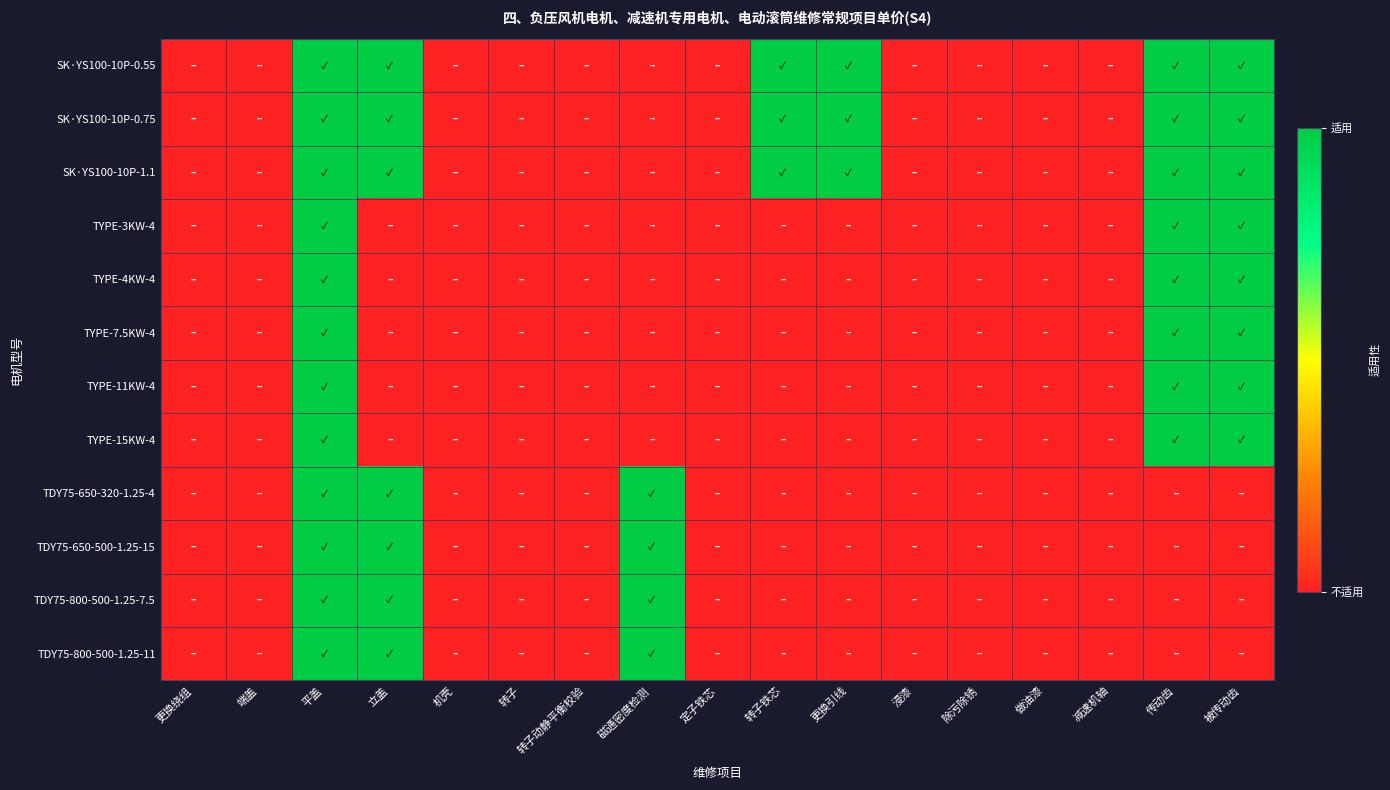

Reading left to right, what are all the values shown in this chart?

SK·YS100-10P-0.55: 更换绕组=0	端盖=0	平盖=1	立盖=1	机壳=0	转子=0	转子动静平衡校验=0	磁通密度检测=0	定子铁芯=0	转子铁芯=1	更换引线=1	浸漆=0	除污除锈=0	做油漆=0	减速机轴=0	传动齿=1	被传动齿=1
SK·YS100-10P-0.75: 更换绕组=0	端盖=0	平盖=1	立盖=1	机壳=0	转子=0	转子动静平衡校验=0	磁通密度检测=0	定子铁芯=0	转子铁芯=1	更换引线=1	浸漆=0	除污除锈=0	做油漆=0	减速机轴=0	传动齿=1	被传动齿=1
SK·YS100-10P-1.1: 更换绕组=0	端盖=0	平盖=1	立盖=1	机壳=0	转子=0	转子动静平衡校验=0	磁通密度检测=0	定子铁芯=0	转子铁芯=1	更换引线=1	浸漆=0	除污除锈=0	做油漆=0	减速机轴=0	传动齿=1	被传动齿=1
TYPE-3KW-4: 更换绕组=0	端盖=0	平盖=1	立盖=0	机壳=0	转子=0	转子动静平衡校验=0	磁通密度检测=0	定子铁芯=0	转子铁芯=0	更换引线=0	浸漆=0	除污除锈=0	做油漆=0	减速机轴=0	传动齿=1	被传动齿=1
TYPE-4KW-4: 更换绕组=0	端盖=0	平盖=1	立盖=0	机壳=0	转子=0	转子动静平衡校验=0	磁通密度检测=0	定子铁芯=0	转子铁芯=0	更换引线=0	浸漆=0	除污除锈=0	做油漆=0	减速机轴=0	传动齿=1	被传动齿=1
TYPE-7.5KW-4: 更换绕组=0	端盖=0	平盖=1	立盖=0	机壳=0	转子=0	转子动静平衡校验=0	磁通密度检测=0	定子铁芯=0	转子铁芯=0	更换引线=0	浸漆=0	除污除锈=0	做油漆=0	减速机轴=0	传动齿=1	被传动齿=1
TYPE-11KW-4: 更换绕组=0	端盖=0	平盖=1	立盖=0	机壳=0	转子=0	转子动静平衡校验=0	磁通密度检测=0	定子铁芯=0	转子铁芯=0	更换引线=0	浸漆=0	除污除锈=0	做油漆=0	减速机轴=0	传动齿=1	被传动齿=1
TYPE-15KW-4: 更换绕组=0	端盖=0	平盖=1	立盖=0	机壳=0	转子=0	转子动静平衡校验=0	磁通密度检测=0	定子铁芯=0	转子铁芯=0	更换引线=0	浸漆=0	除污除锈=0	做油漆=0	减速机轴=0	传动齿=1	被传动齿=1
TDY75-650-320-1.25-4: 更换绕组=0	端盖=0	平盖=1	立盖=1	机壳=0	转子=0	转子动静平衡校验=0	磁通密度检测=1	定子铁芯=0	转子铁芯=0	更换引线=0	浸漆=0	除污除锈=0	做油漆=0	减速机轴=0	传动齿=0	被传动齿=0
TDY75-650-500-1.25-15: 更换绕组=0	端盖=0	平盖=1	立盖=1	机壳=0	转子=0	转子动静平衡校验=0	磁通密度检测=1	定子铁芯=0	转子铁芯=0	更换引线=0	浸漆=0	除污除锈=0	做油漆=0	减速机轴=0	传动齿=0	被传动齿=0
TDY75-800-500-1.25-7.5: 更换绕组=0	端盖=0	平盖=1	立盖=1	机壳=0	转子=0	转子动静平衡校验=0	磁通密度检测=1	定子铁芯=0	转子铁芯=0	更换引线=0	浸漆=0	除污除锈=0	做油漆=0	减速机轴=0	传动齿=0	被传动齿=0
TDY75-800-500-1.25-11: 更换绕组=0	端盖=0	平盖=1	立盖=1	机壳=0	转子=0	转子动静平衡校验=0	磁通密度检测=1	定子铁芯=0	转子铁芯=0	更换引线=0	浸漆=0	除污除锈=0	做油漆=0	减速机轴=0	传动齿=0	被传动齿=0